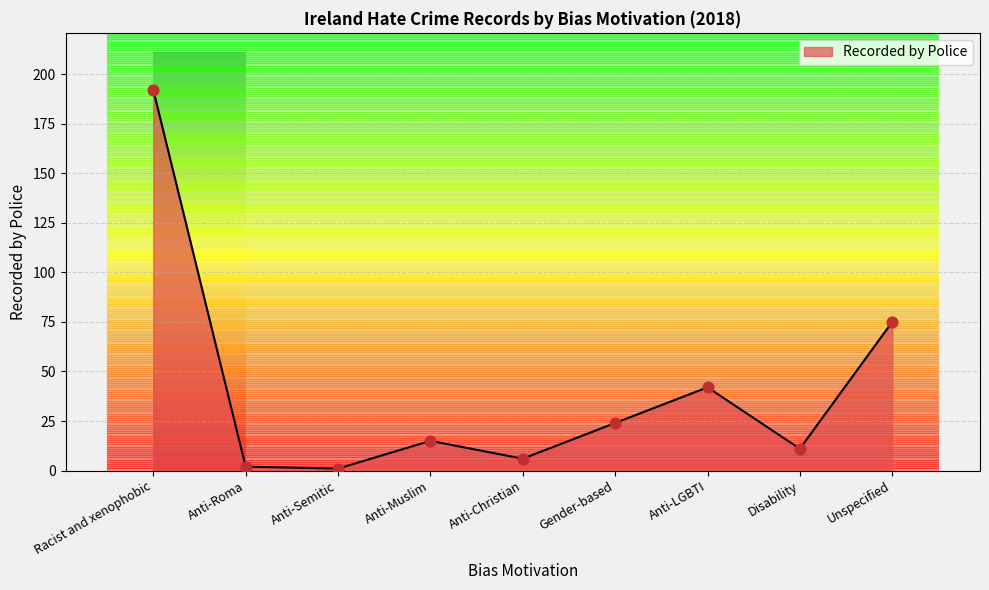

Which has a higher value, Disability or Anti-Roma?

Disability